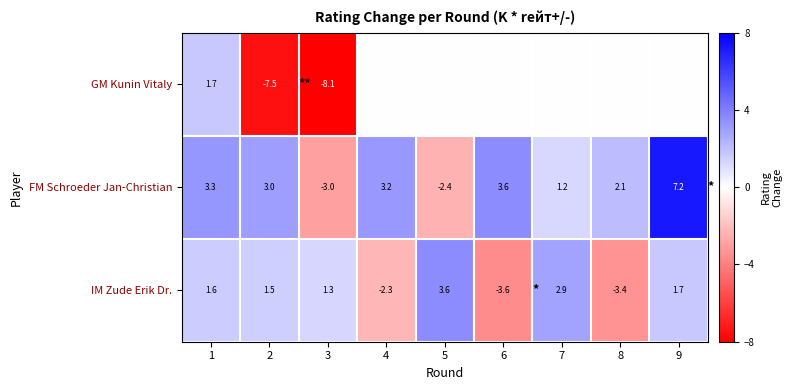

What is the total value across all series at 1?

6.6